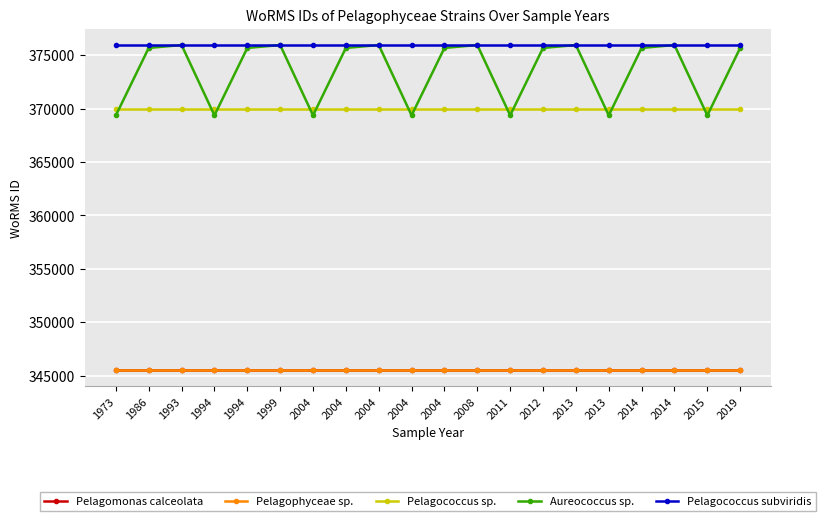

Where is the first local maximum for Aureococcus sp.?

1993